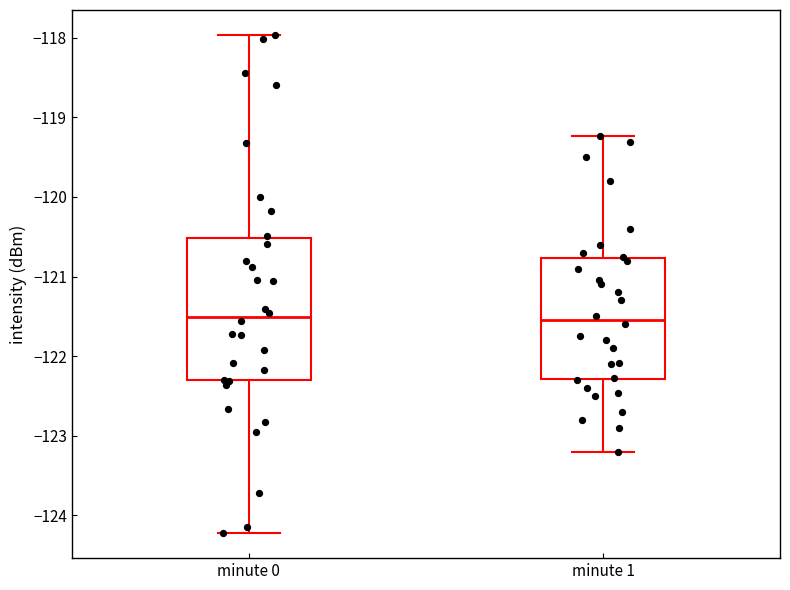

Reading left to right, transcribe this box plot: for each box, give where its median line is, the range the box spans, and where its two whiskers end, as read against the y-axis. The values are not printed on the chart, so give them approximately, as read against the axis.

minute 0: median -121.5, box -122.3 to -120.5, whiskers -124.2 to -118.0
minute 1: median -121.5, box -122.3 to -120.8, whiskers -123.2 to -119.2